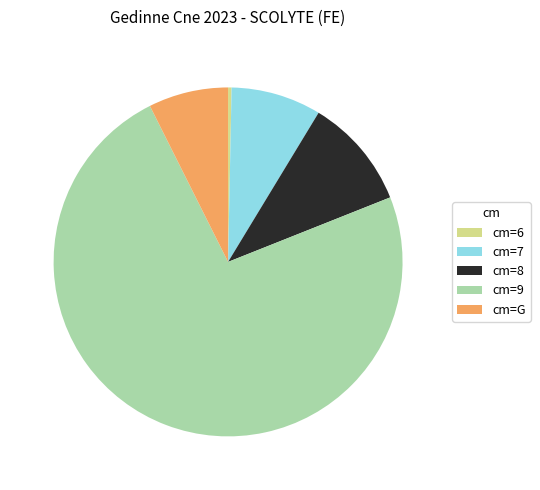

Which category has the biggest portion of the pie?

cm=9